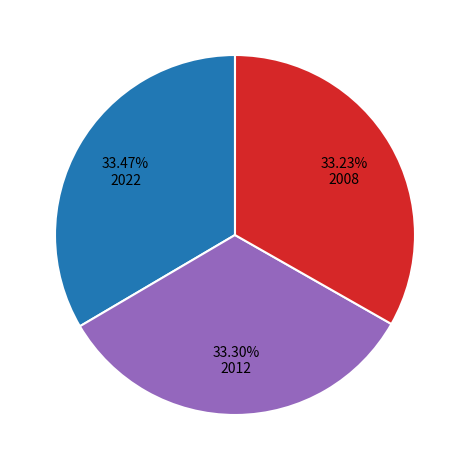

Is there a majority slice in this chart?

No